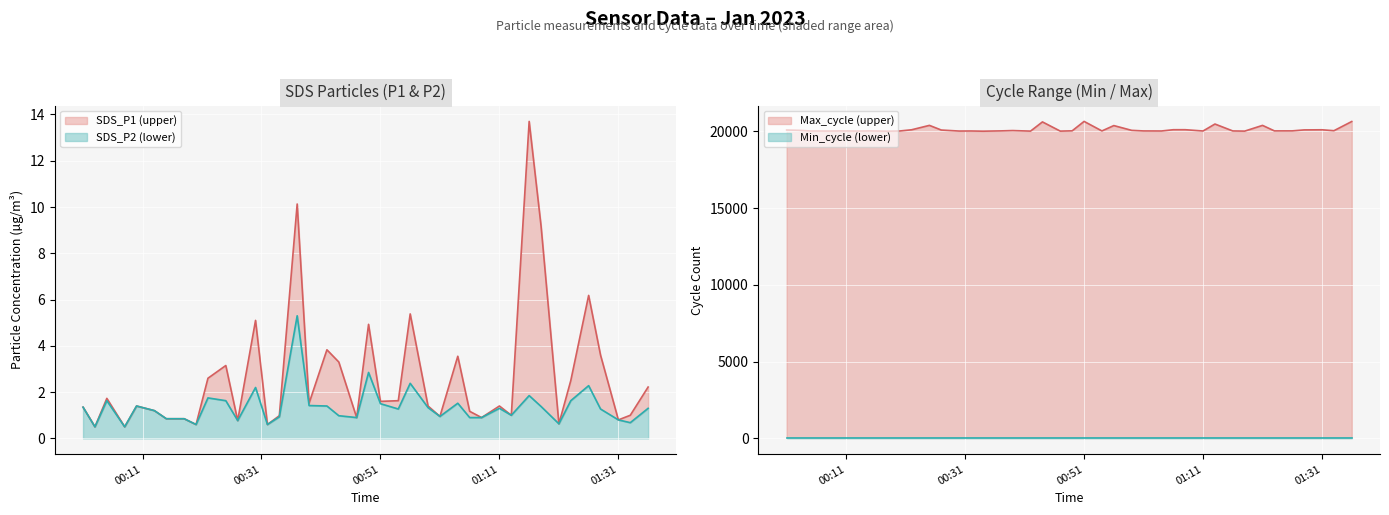

At which category is the sum across all series the highest?

00:51